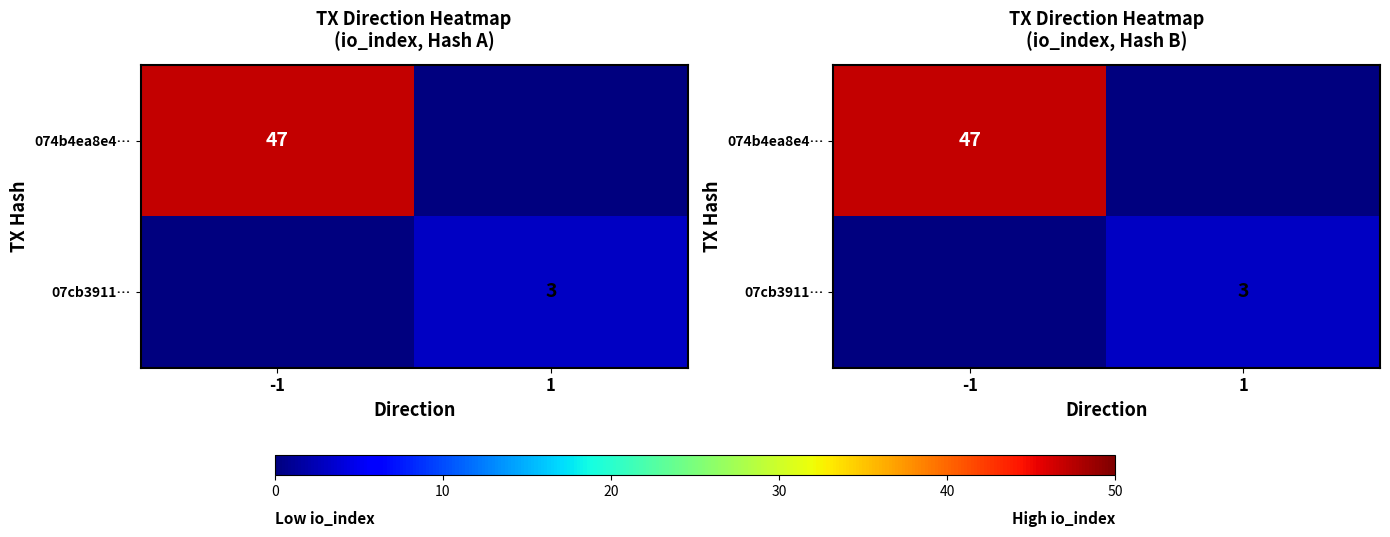

Where is 07cb3911… nearest to the value 1?

-1